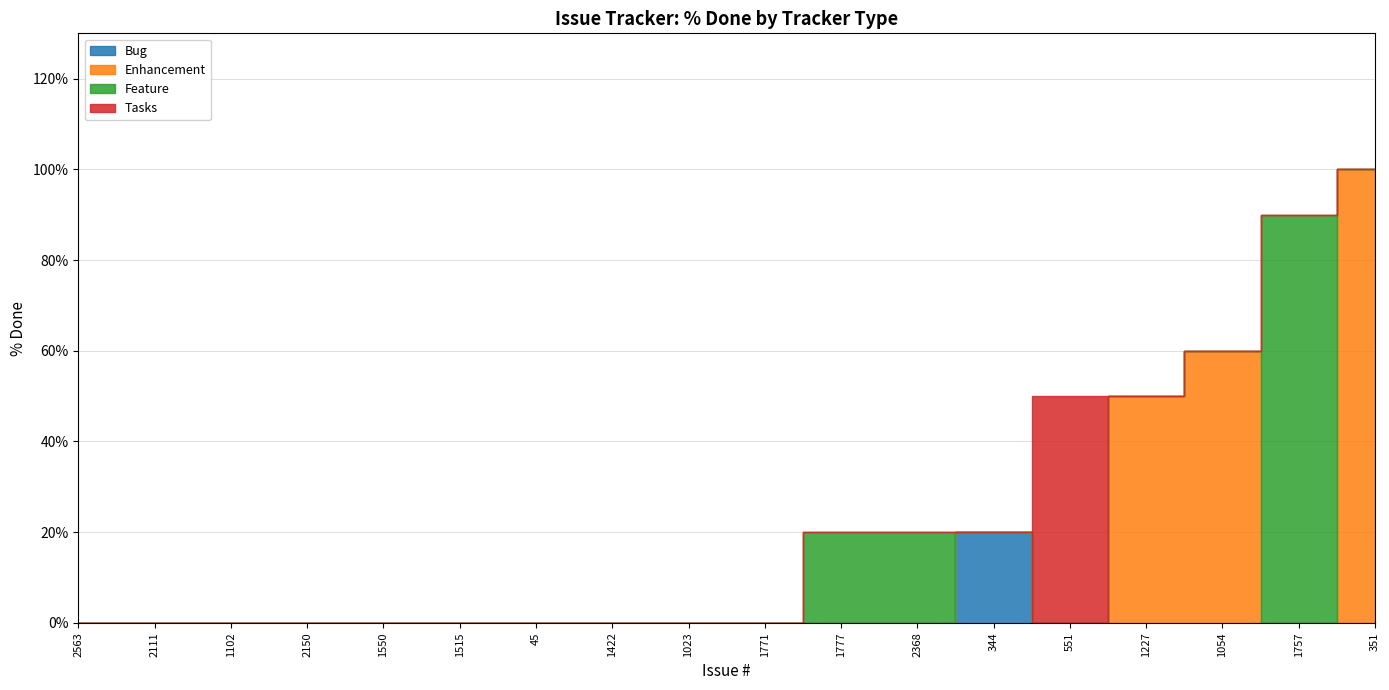

Reading right to left, extract all data points from this chart.

Bug: 1023=0	1771=0	1757=0	1515=0	45=0	1777=0	2368=0	1422=0	1227=0	1054=0	1550=0	1102=0	2150=0	551=0	2563=0	2111=0	344=20	351=0
Enhancement: 1023=0	1771=0	1757=0	1515=0	45=0	1777=0	2368=0	1422=0	1227=50	1054=60	1550=0	1102=0	2150=0	551=0	2563=0	2111=0	344=0	351=100
Feature: 1023=0	1771=0	1757=90	1515=0	45=0	1777=20	2368=20	1422=0	1227=0	1054=0	1550=0	1102=0	2150=0	551=0	2563=0	2111=0	344=0	351=0
Tasks: 1023=0	1771=0	1757=0	1515=0	45=0	1777=0	2368=0	1422=0	1227=0	1054=0	1550=0	1102=0	2150=0	551=50	2563=0	2111=0	344=0	351=0